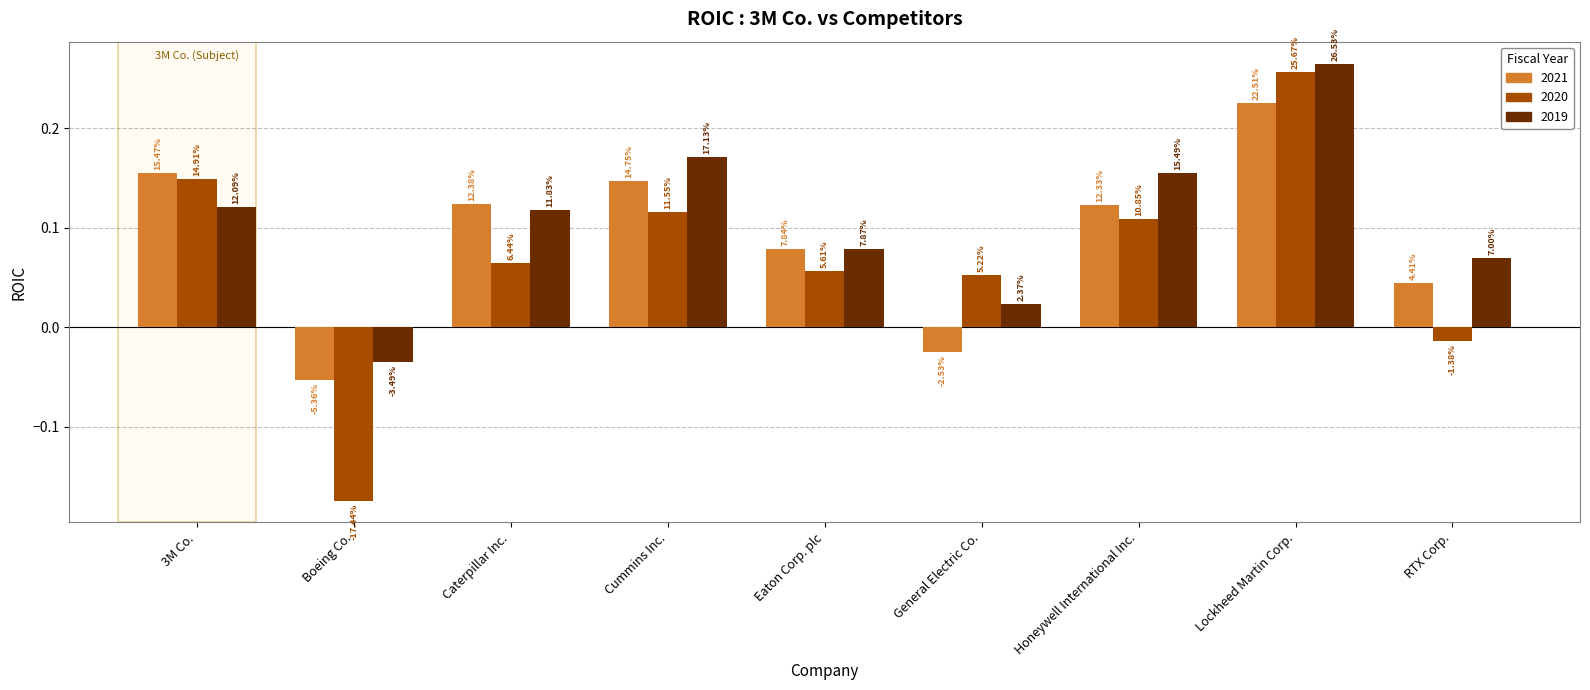

Reading right to left, what are all the values shown in this chart?

2021: 0.0	0.2	0.1	-0.0	0.1	0.1	0.1	-0.1	0.2
2020: -0.0	0.3	0.1	0.1	0.1	0.1	0.1	-0.2	0.1
2019: 0.1	0.3	0.2	0.0	0.1	0.2	0.1	-0.0	0.1